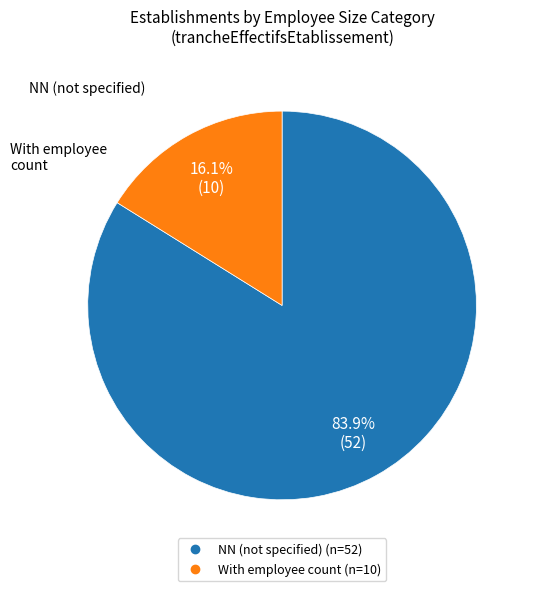

Does any single category account for the majority?

Yes